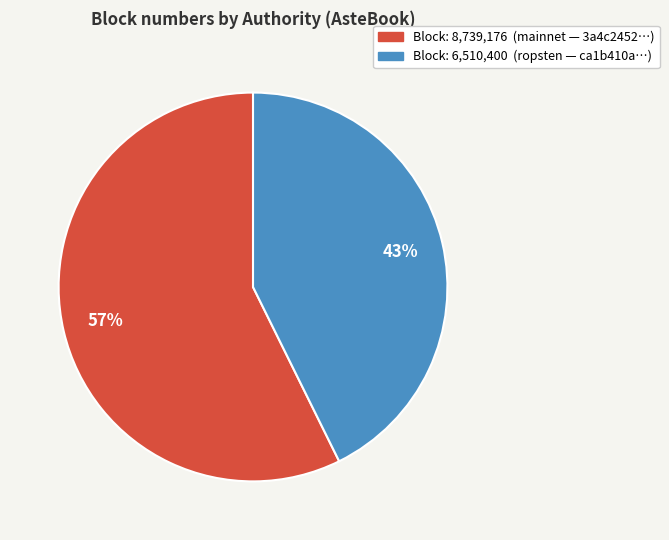

Count the number of slices in the pie.

2